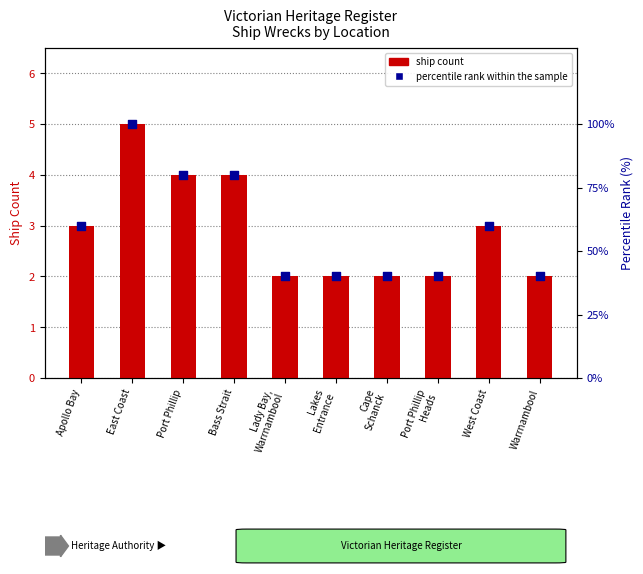

Is the value of ship count at Port Phillip greater than the value of percentile rank within the sample at Warrnambool?

No